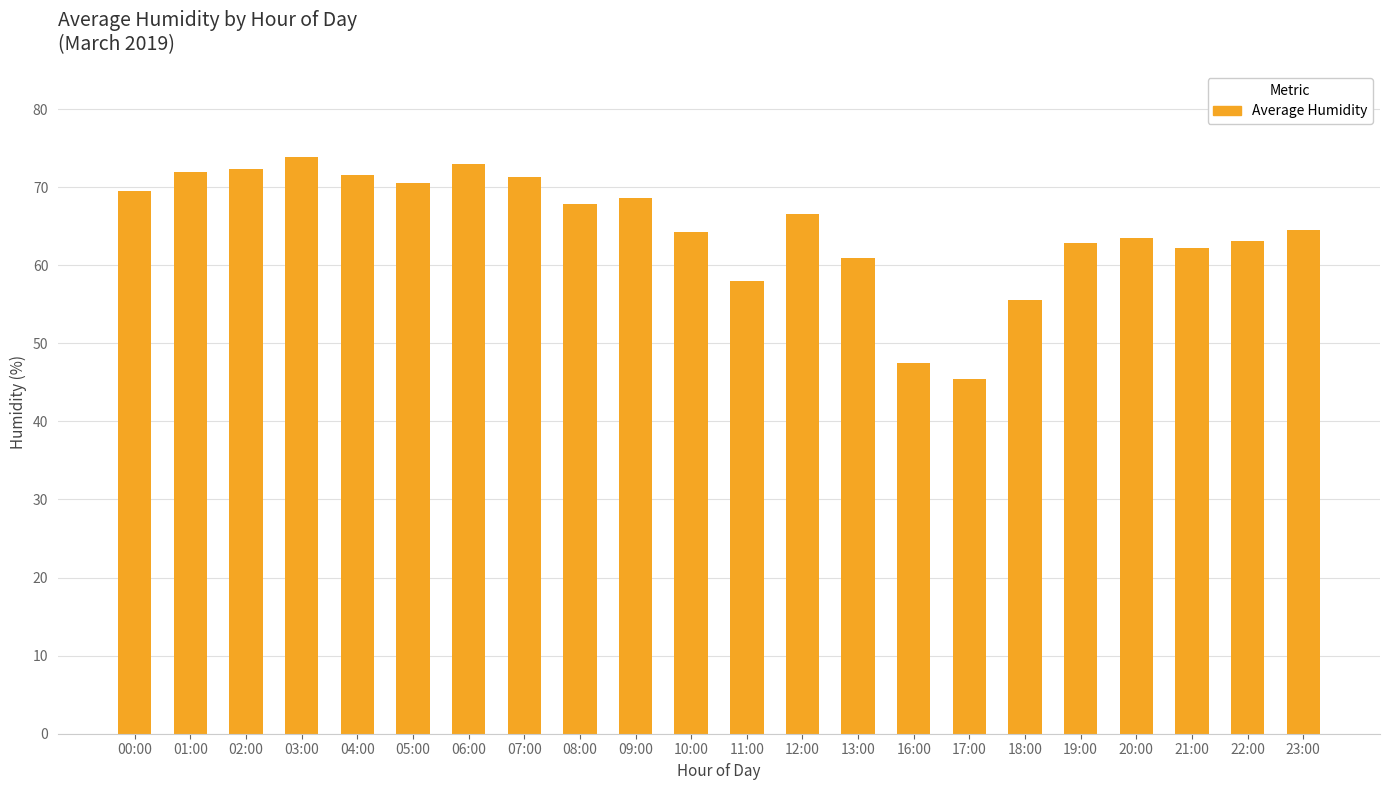

Are the bars grouped side by side (vs. stacked)?

No